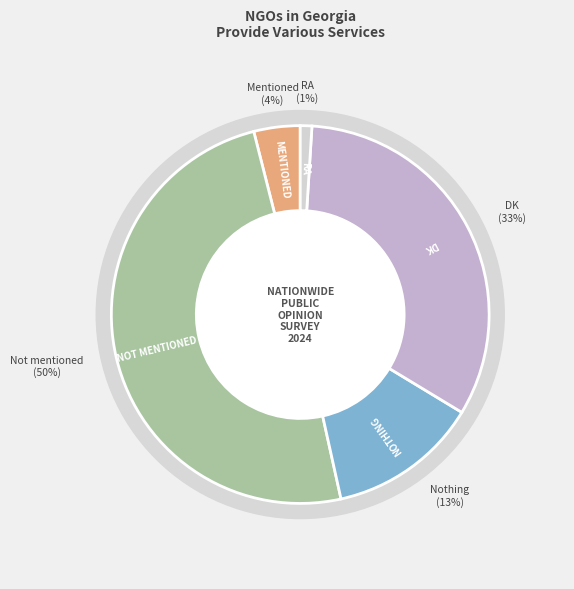

How many slices are in this pie chart?

5